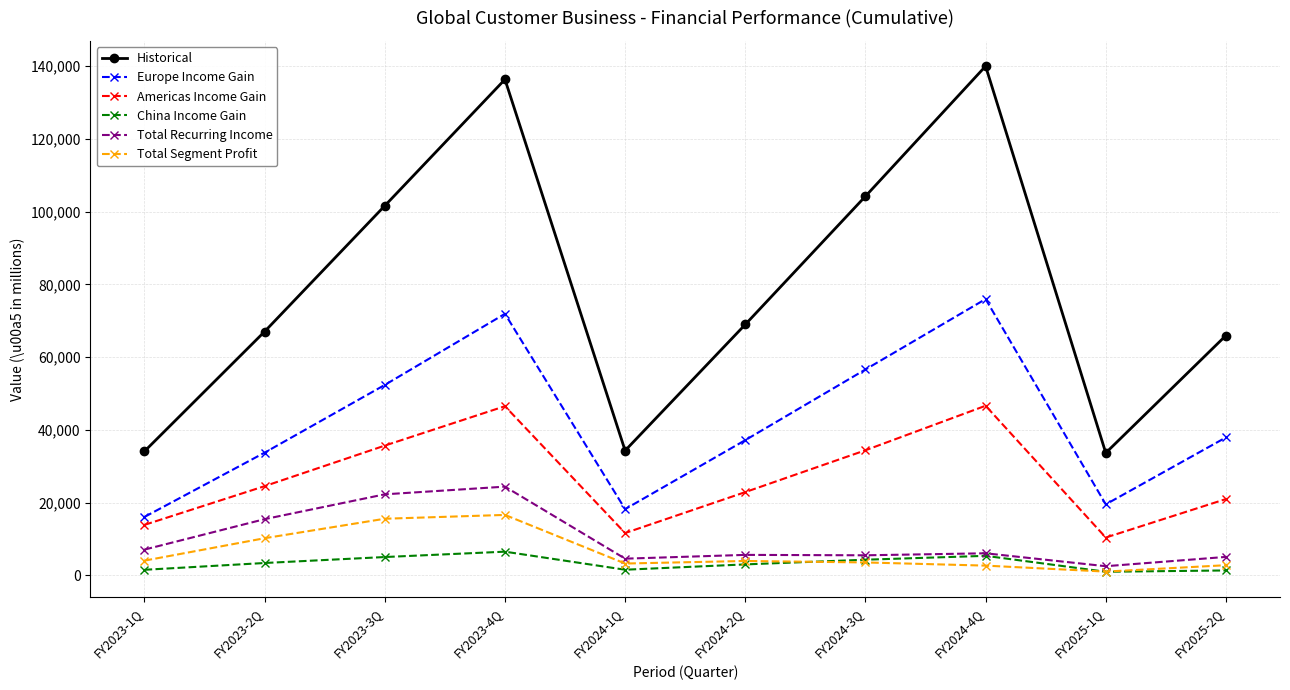

List the series in order of their peak value, highest first.

Historical, Europe Income Gain, Americas Income Gain, Total Recurring Income, Total Segment Profit, China Income Gain